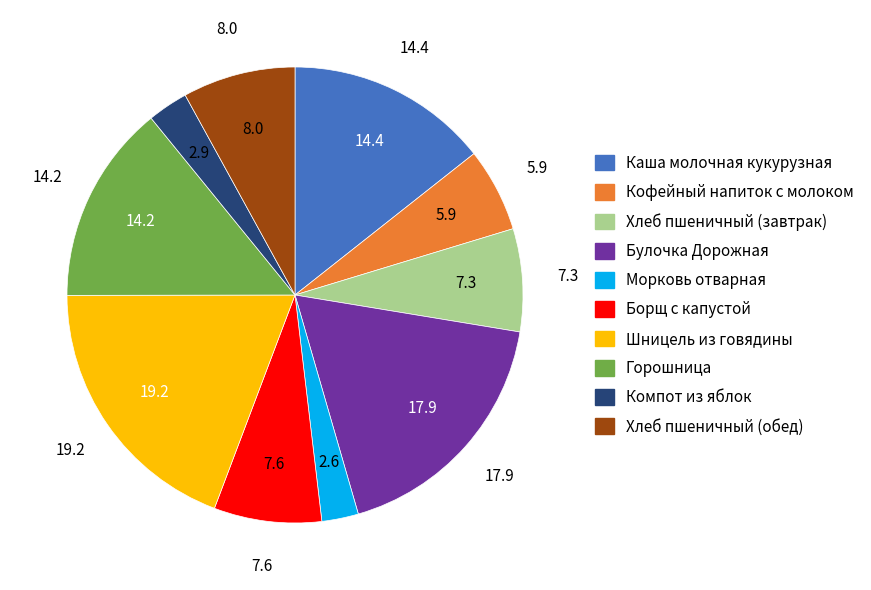

Is it true that Горошница is 22% of the pie?

False